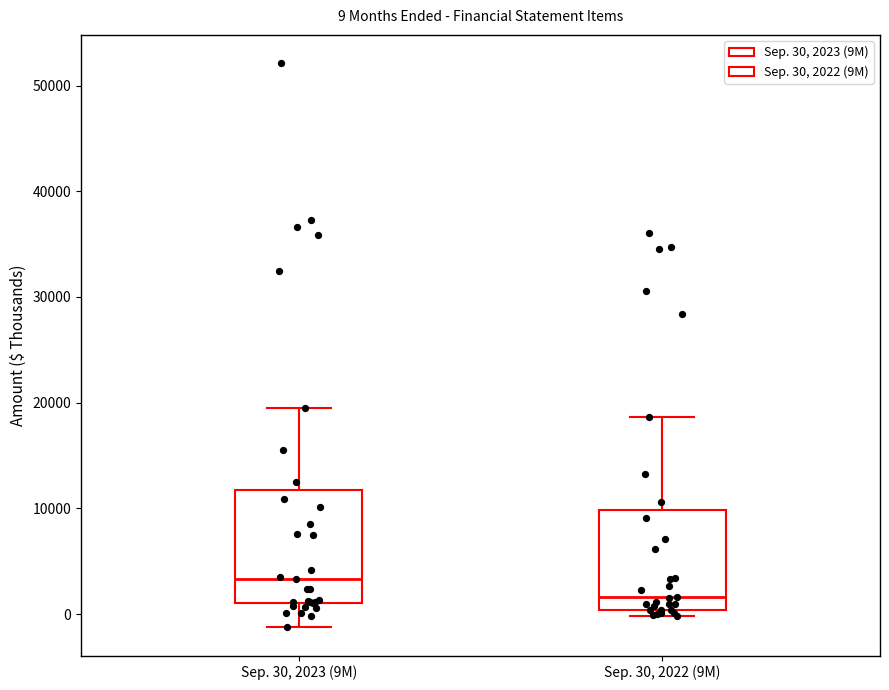

Which box's median line is the lowest?

Sep. 30, 2022 (9M)